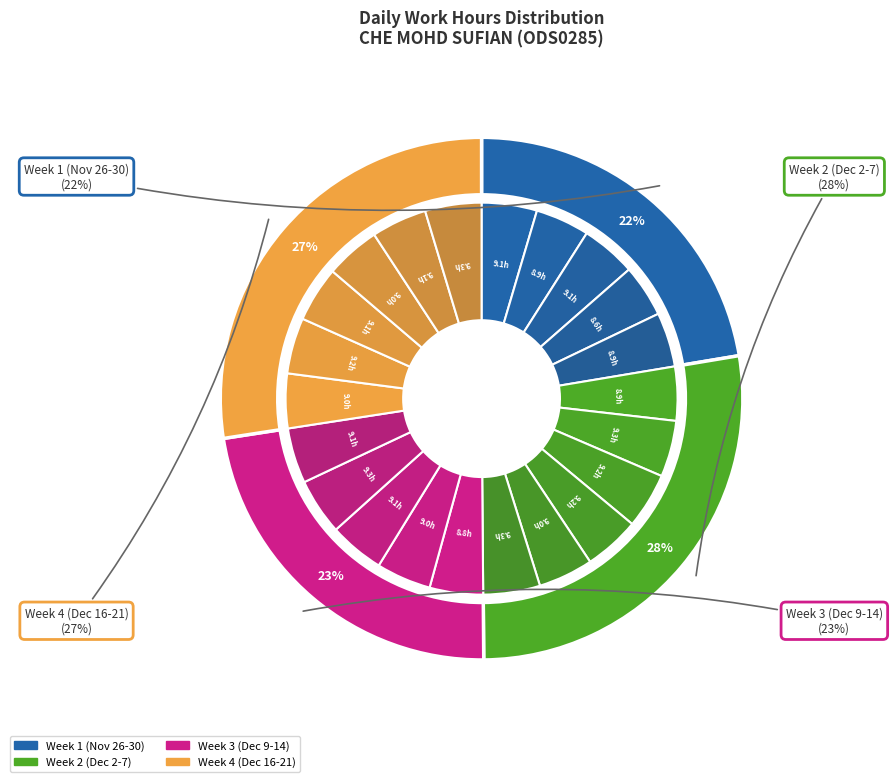

Count the number of slices in the pie.

22